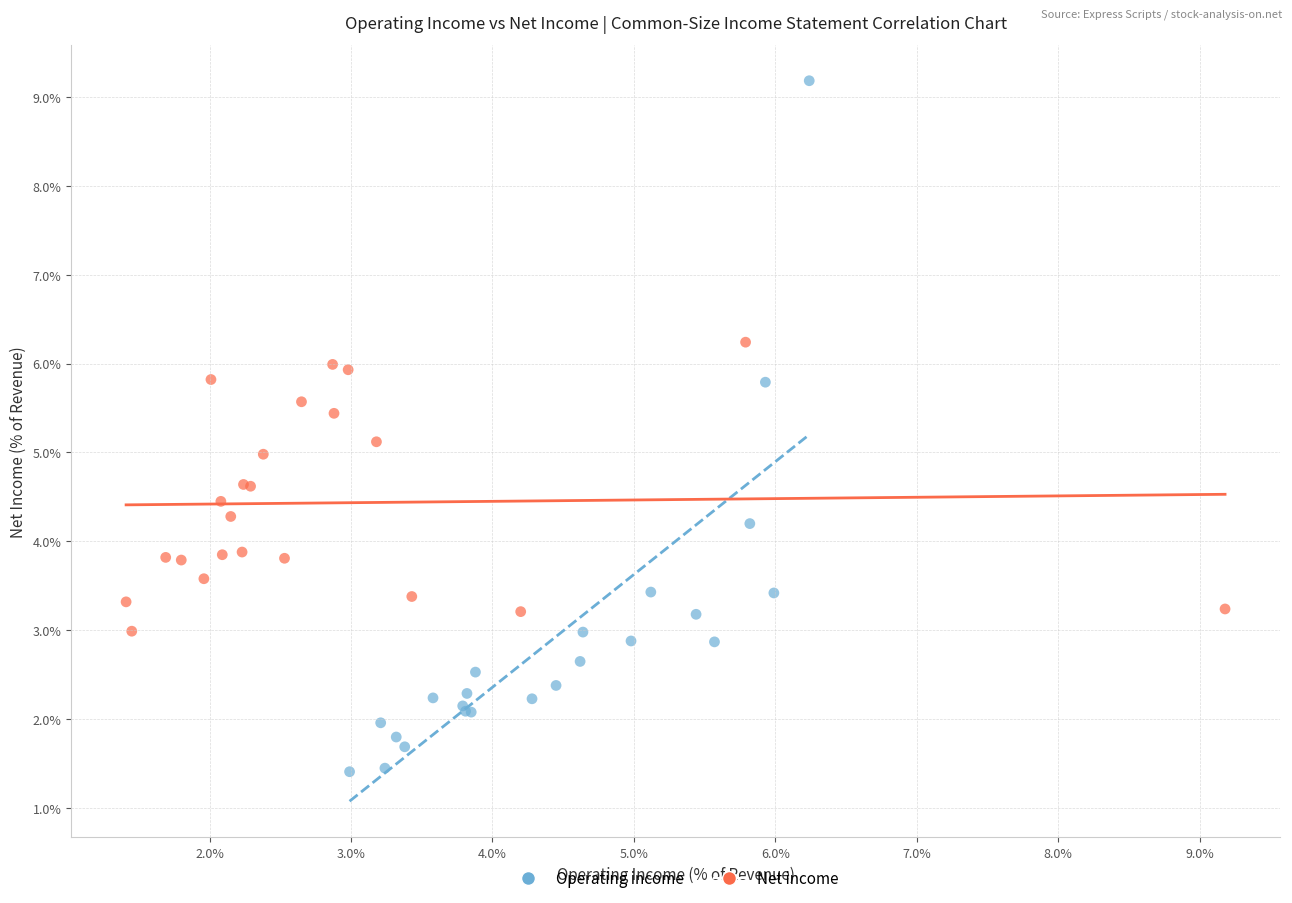

Which series has the widest spread of Y values?

Operating income